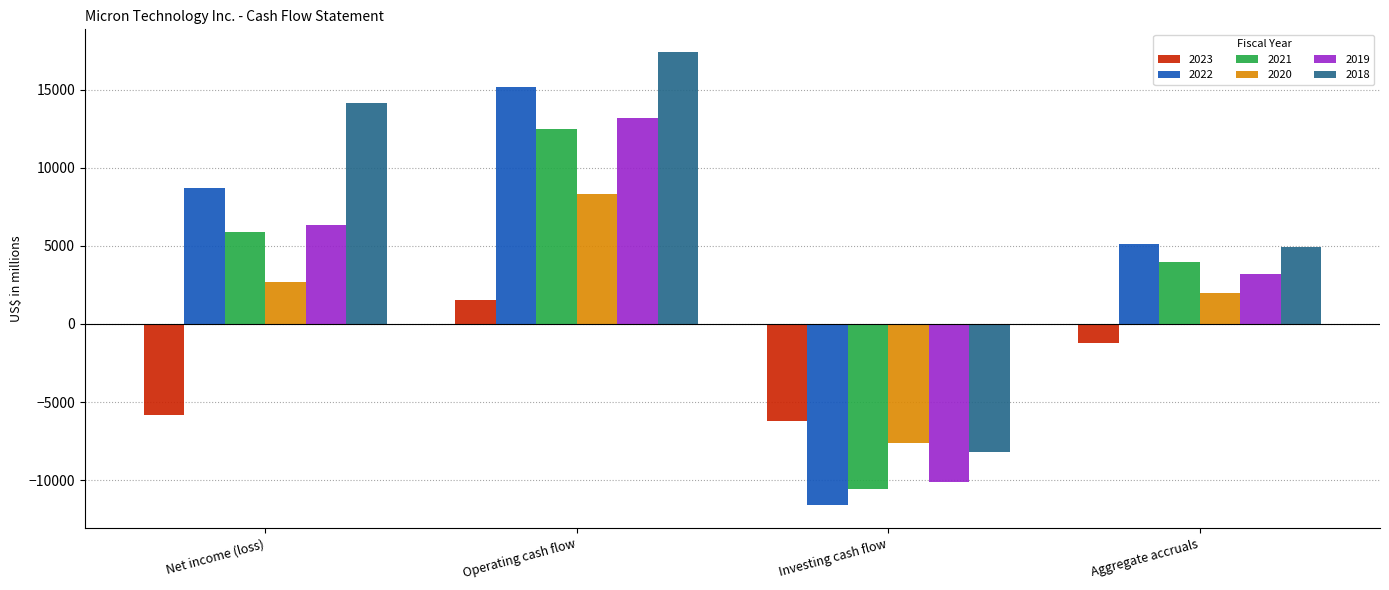

What is the label of the 3rd bar from the right?

Operating cash flow